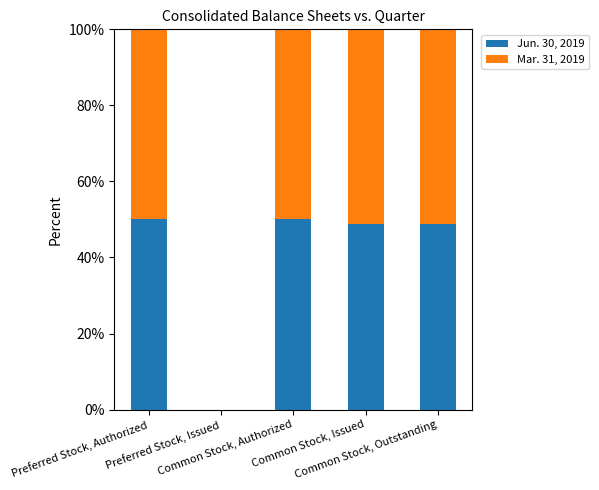

Are the bars horizontal?

No